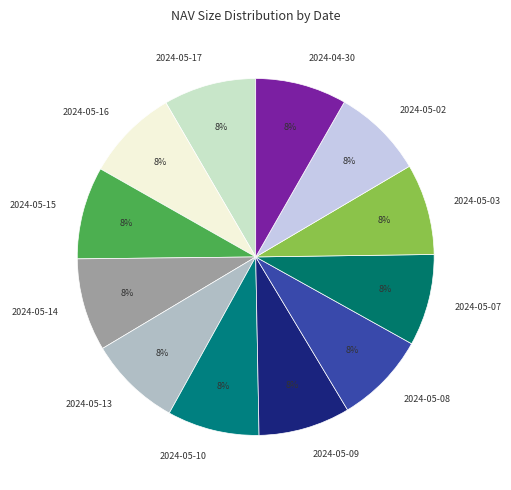

Approximately how many times larger is the value at 2024-05-15 compared to 2024-05-16?

1.0